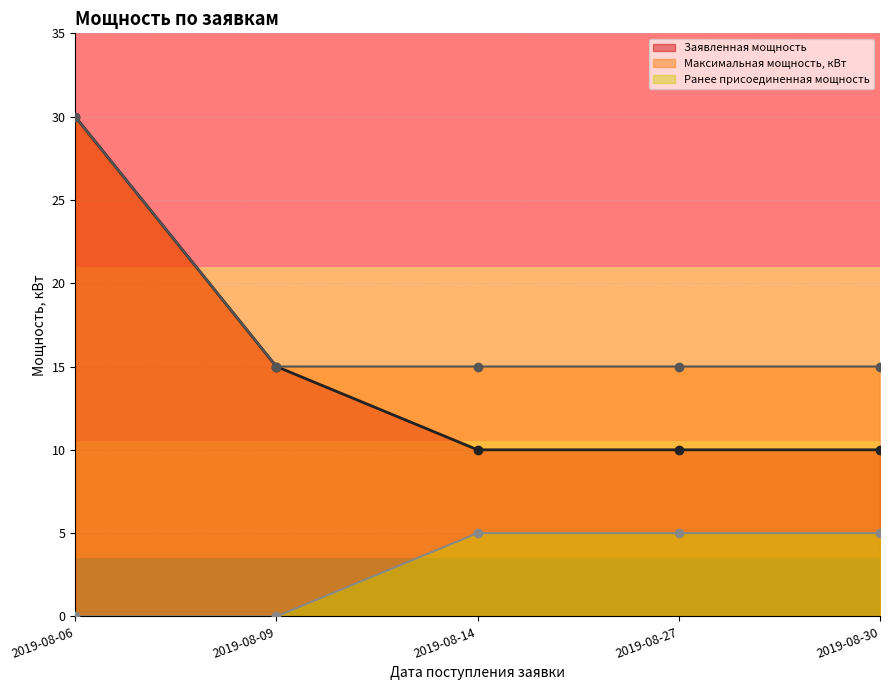

True or false: Максимальная мощность, кВт and Заявленная мощность cross at least once.

False